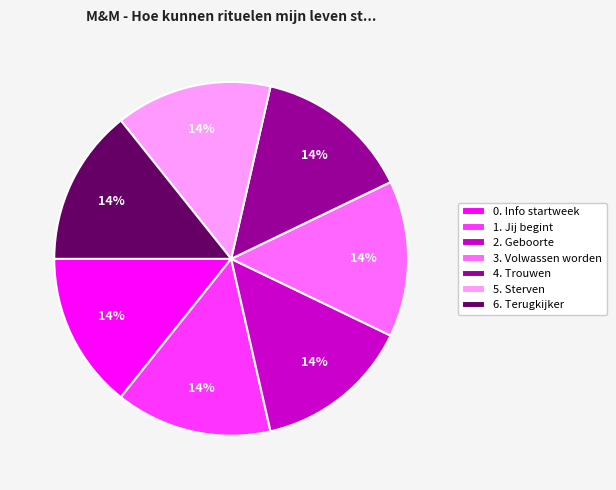

Is there a majority slice in this chart?

No